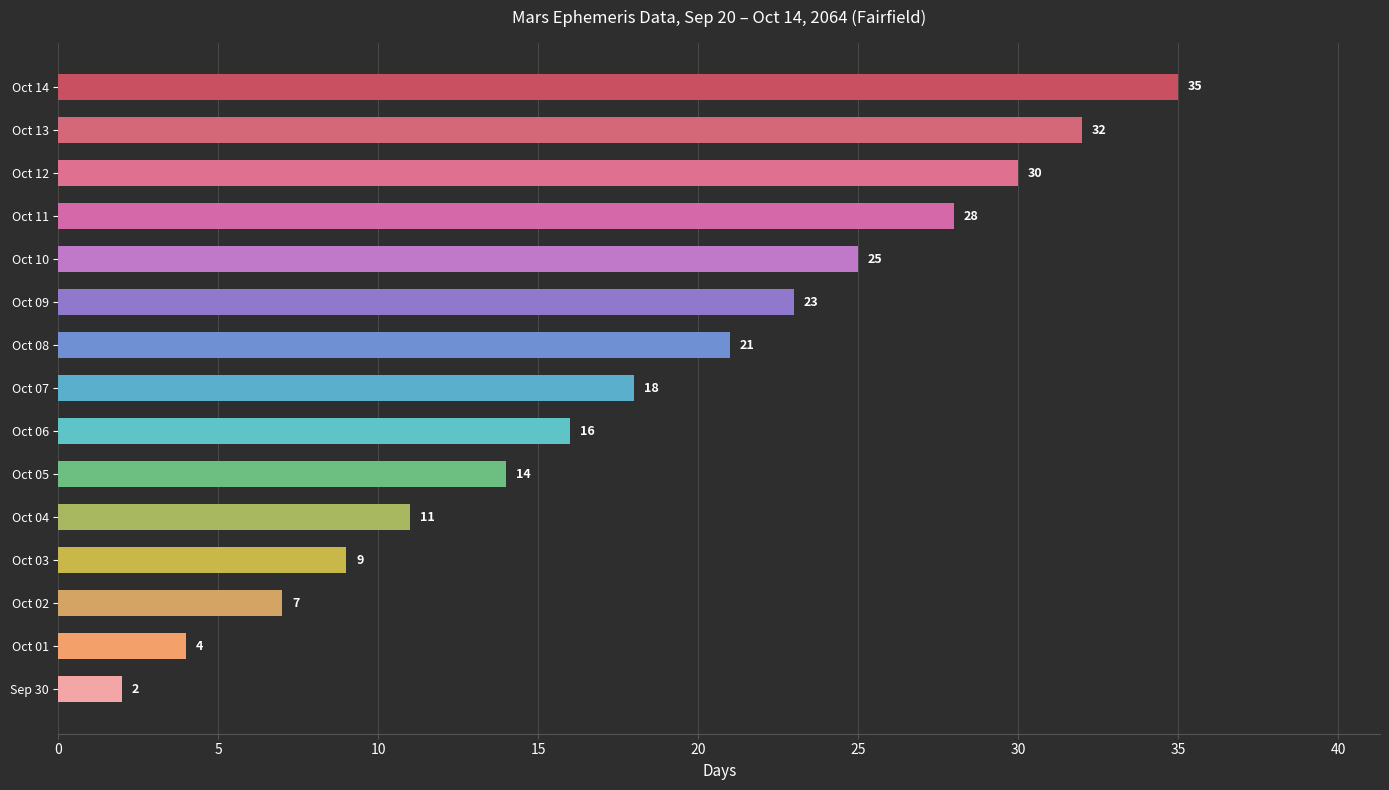

How many data points are less than 18?

7